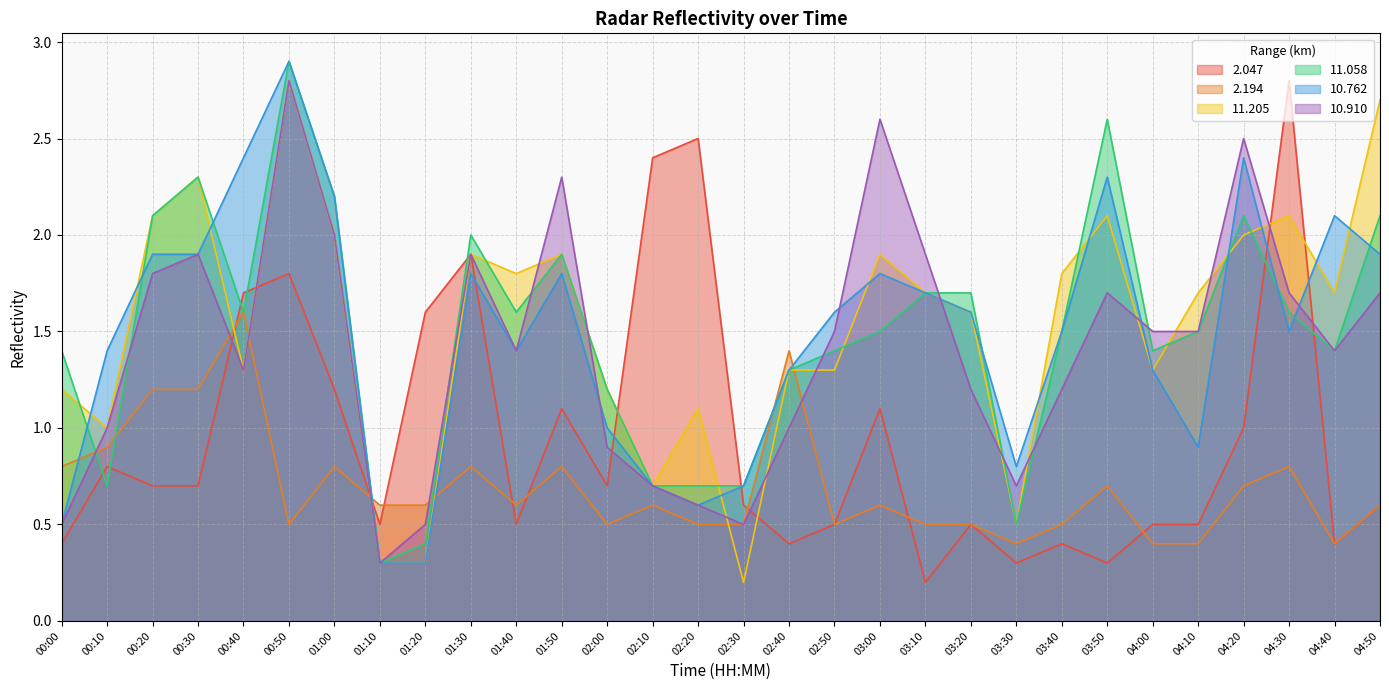

At which label does 11.058 first exceed 1?

00:00